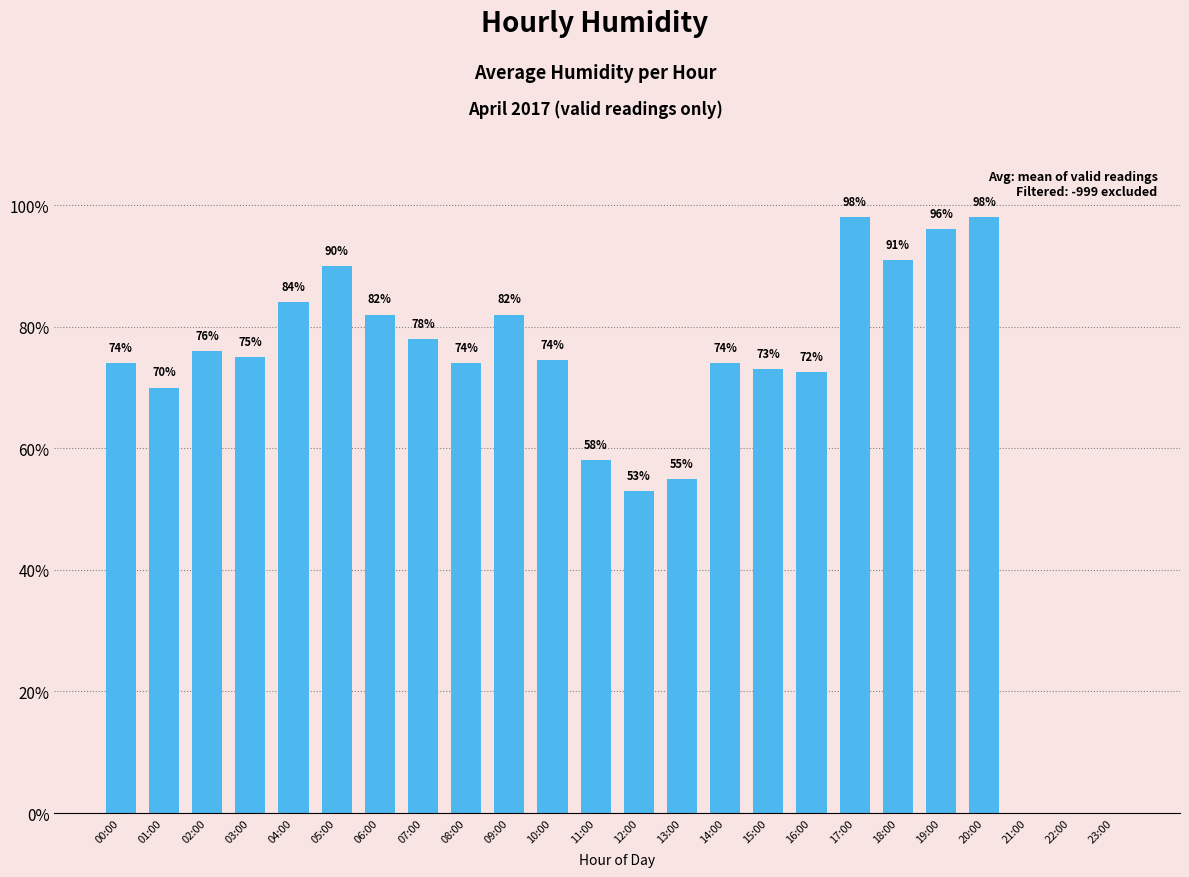

What is the maximum value shown in the chart?

98.0